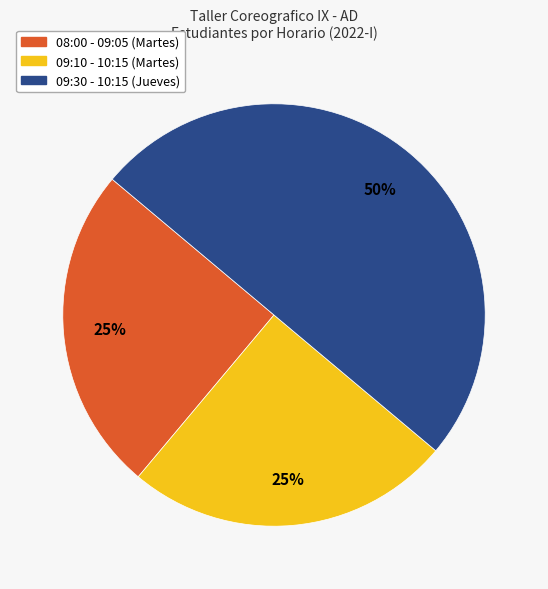

What percentage is the 08:00 - 09:05 (Martes) slice, to the nearest percent?

25%